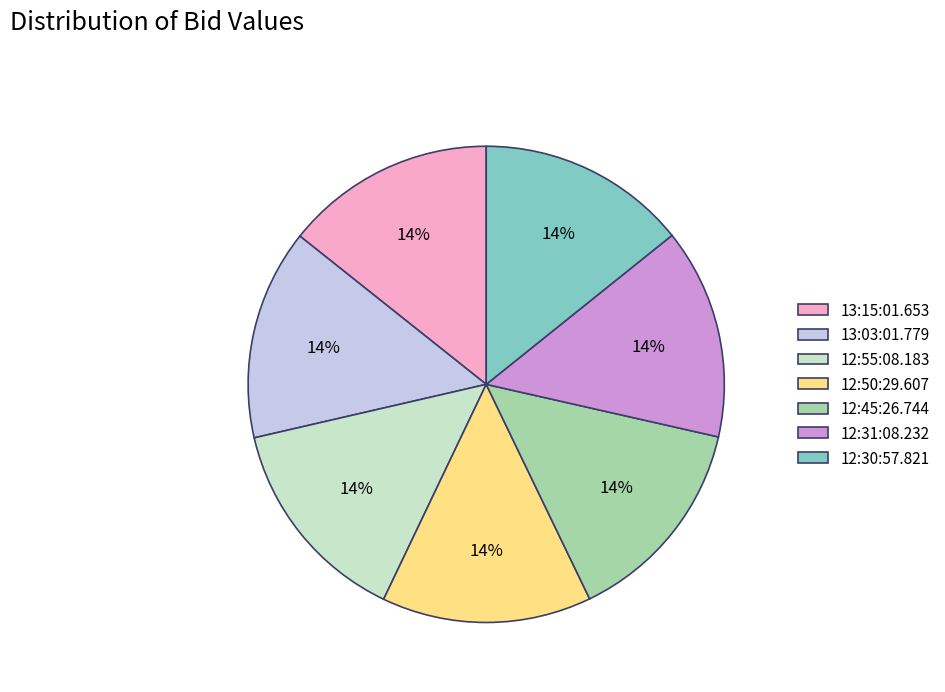

To the nearest percent, what is the average slice percentage?

14%